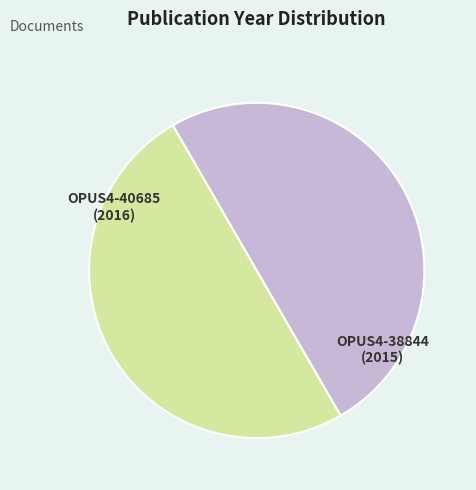

Is the sum of OPUS4-38844 (2015) and OPUS4-40685 (2016) greater than half?

Yes